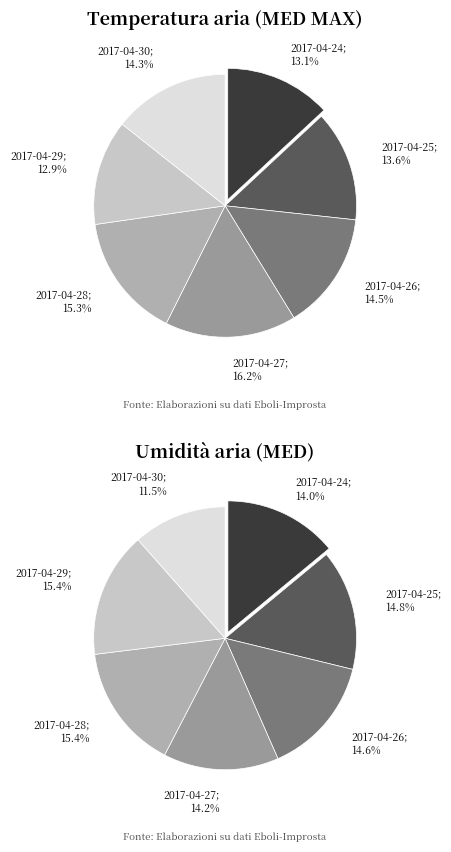

True or false: 2017-04-27 accounts for 16% of the total.

True